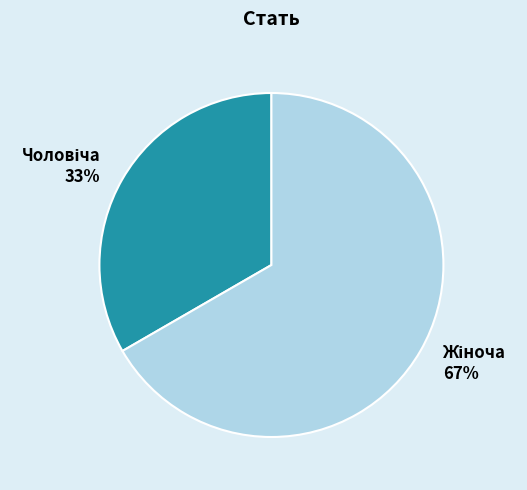

To the nearest percent, what is the average slice percentage?

50%